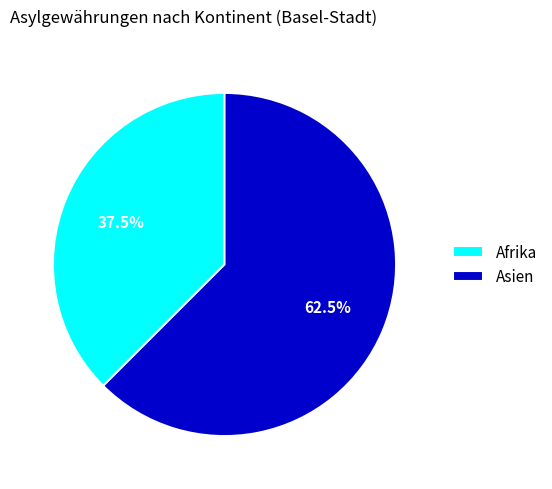

What portion of the pie excludes Asien?

37.5%